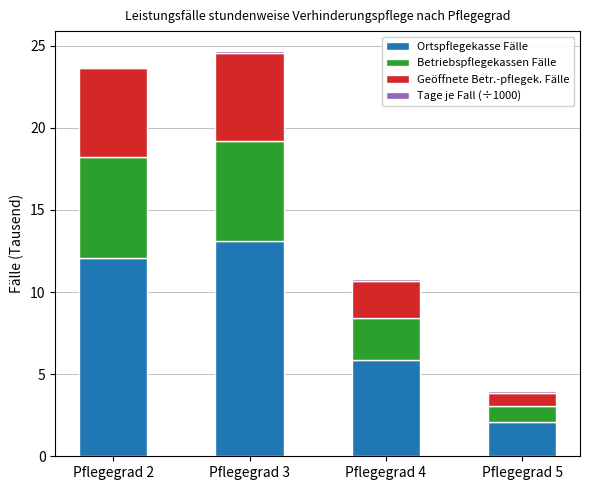

What is the maximum value for Ortspflegekasse Fälle?

13.1